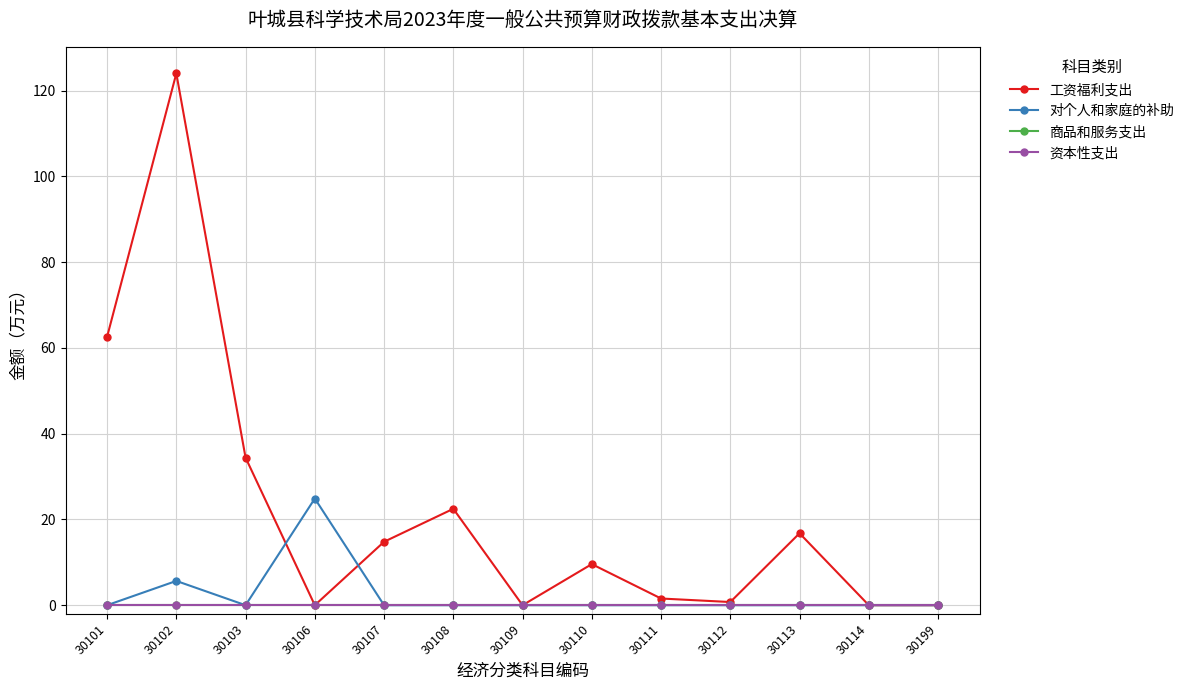

Between 30102 and 30108, which is larger?

30102